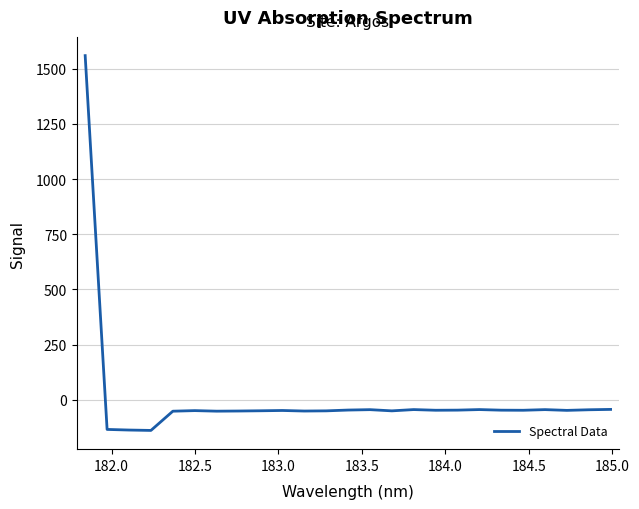

What is the difference between the maximum and minimum values?

1698.8